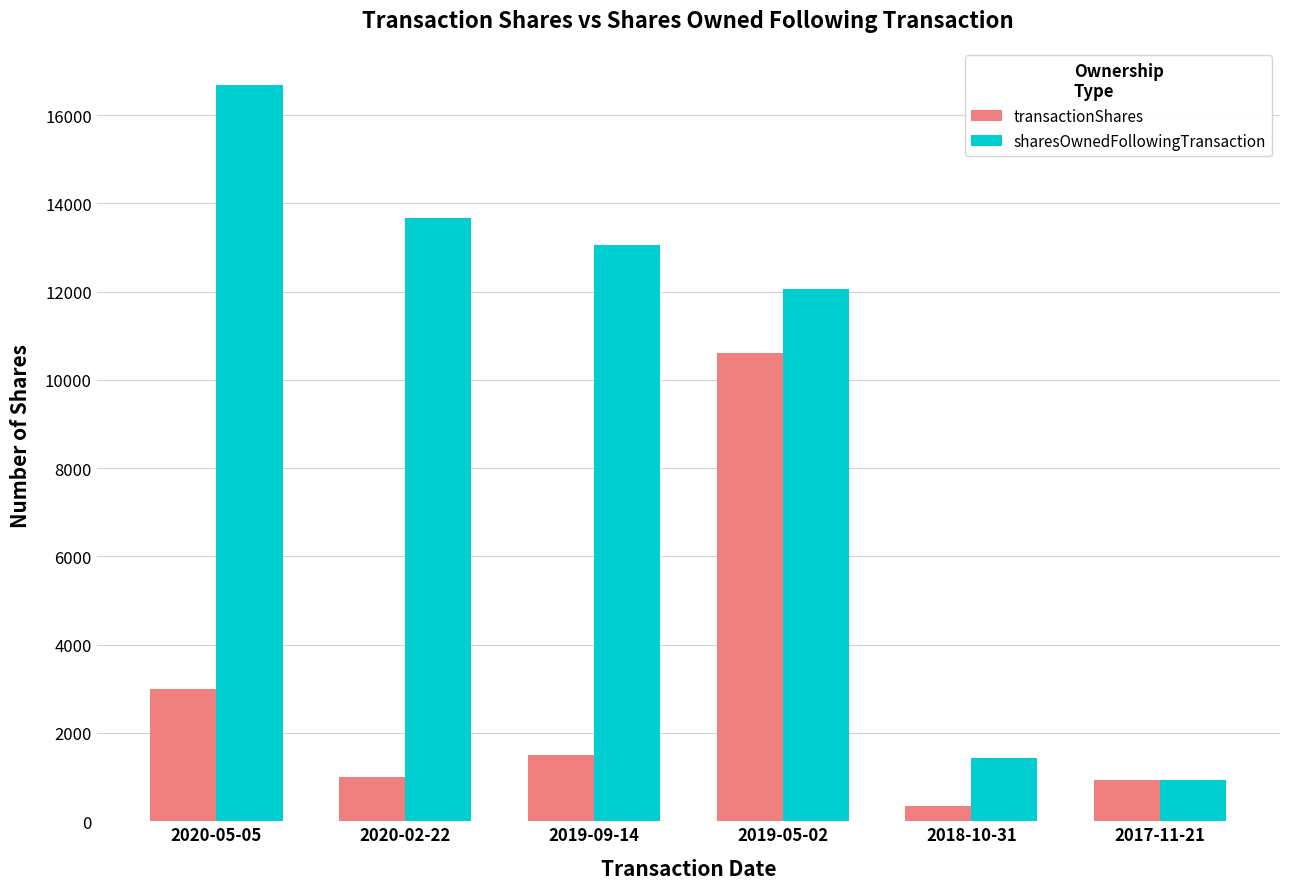

How many bars are there in each group?

2